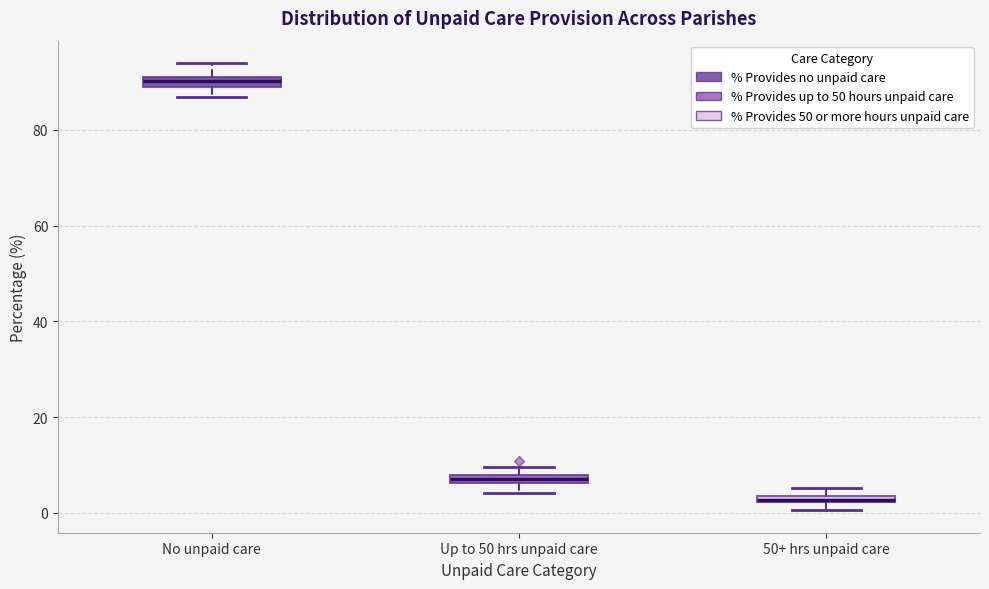

Which box's median line is the lowest?

50+ hrs unpaid care